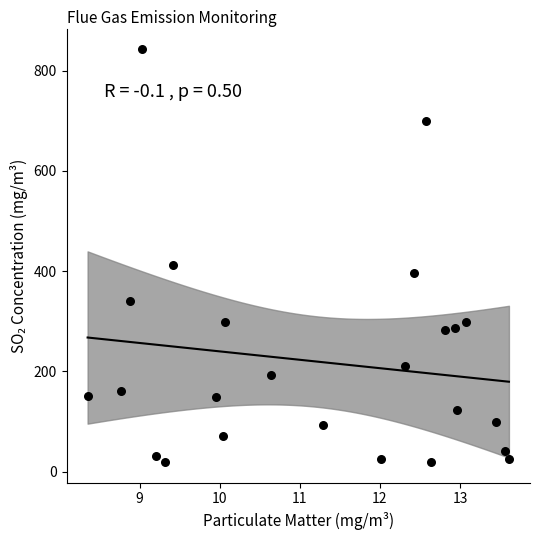

What is the range of Y values (max minus min)?

823.3